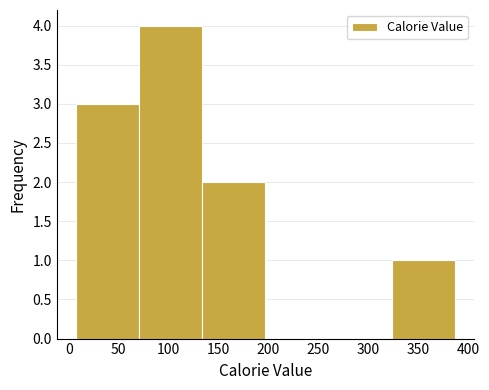

Over which range of the x-axis is the bar tallest?

70 to 135